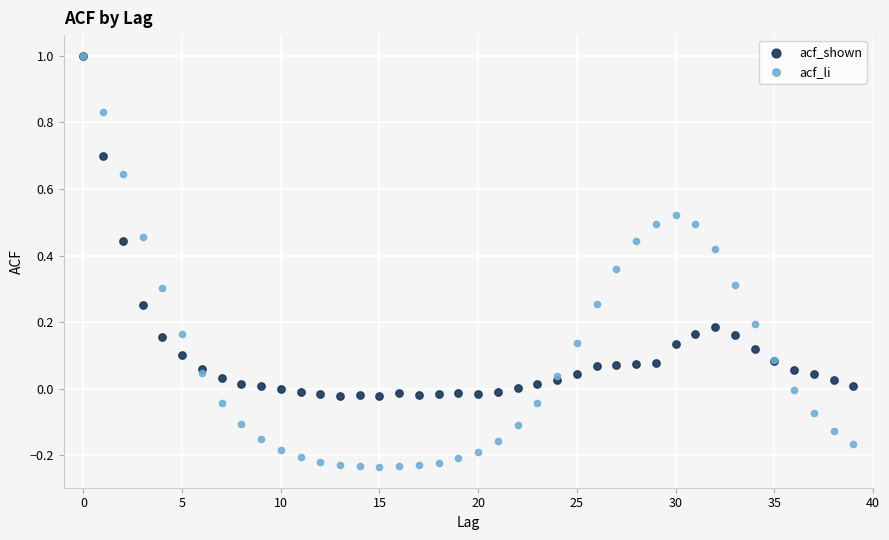

What are all the series names shown in the legend?

acf_shown, acf_li